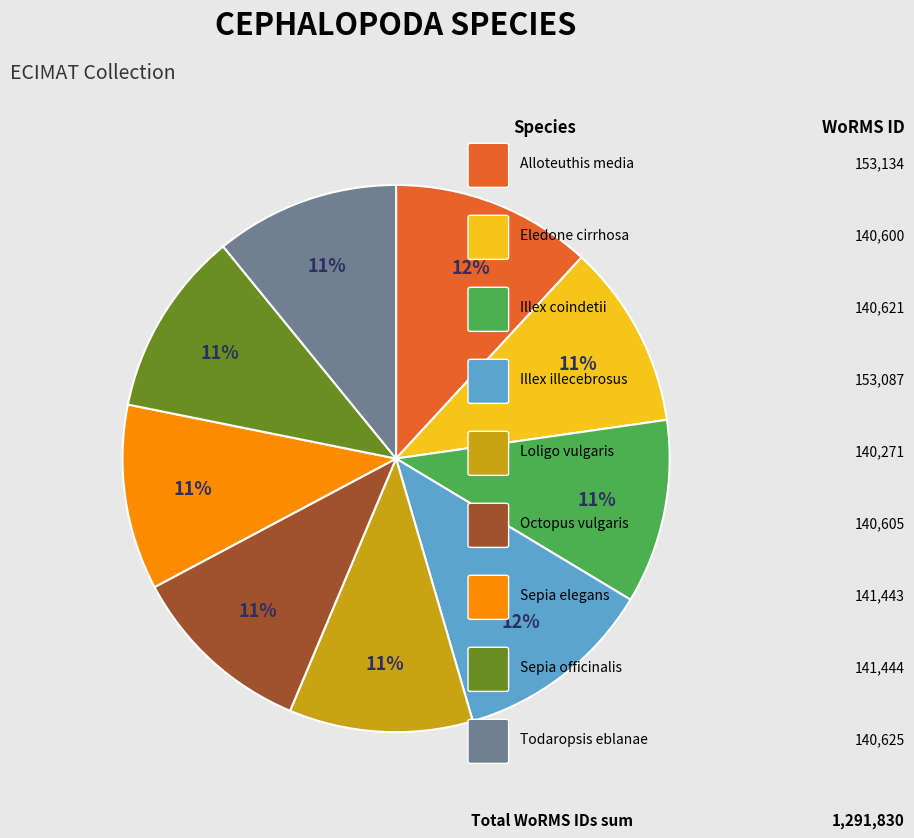

Is there any slice that represents more than half of the pie?

No